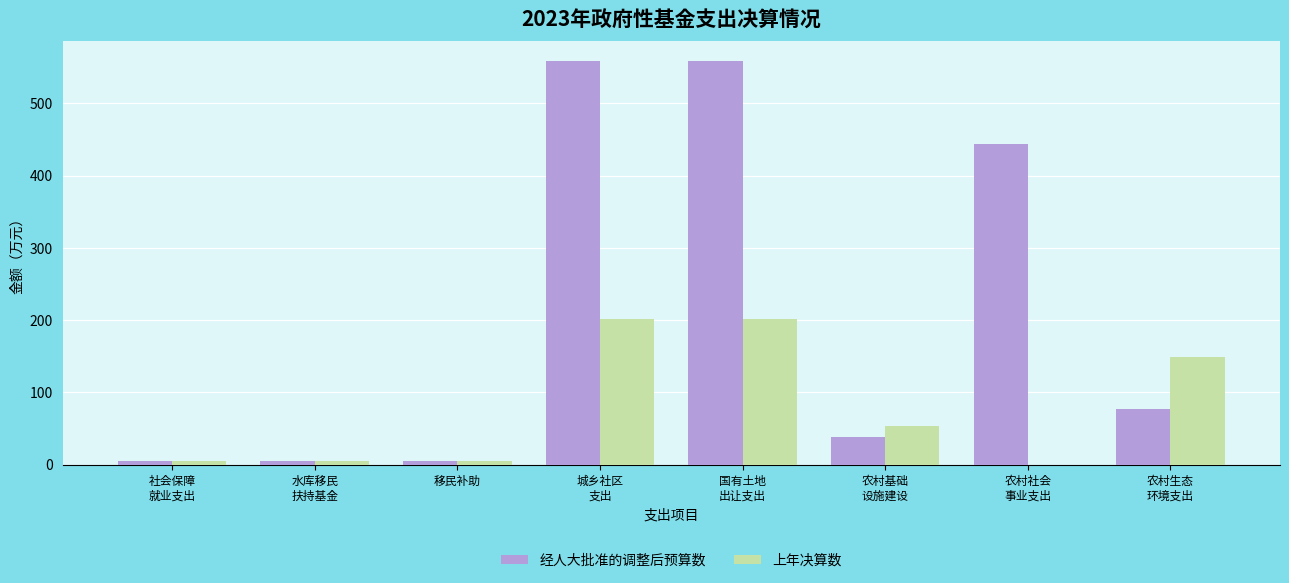

Is the value of 经人大批准的调整后预算数 at 国有土地
出让支出 greater than the value of 上年决算数 at 农村社会
事业支出?

Yes